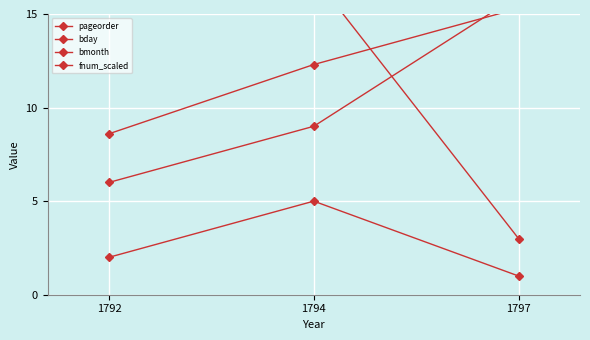

Reading right to left, what are all the values shown in this chart?

pageorder: 1797=16.0	1794=9.0	1792=6.0
bday: 1797=3.0	1794=17.0	1792=28.0
bmonth: 1797=1.0	1794=5.0	1792=2.0
fnum_scaled: 1797=15.3	1794=12.3	1792=8.6